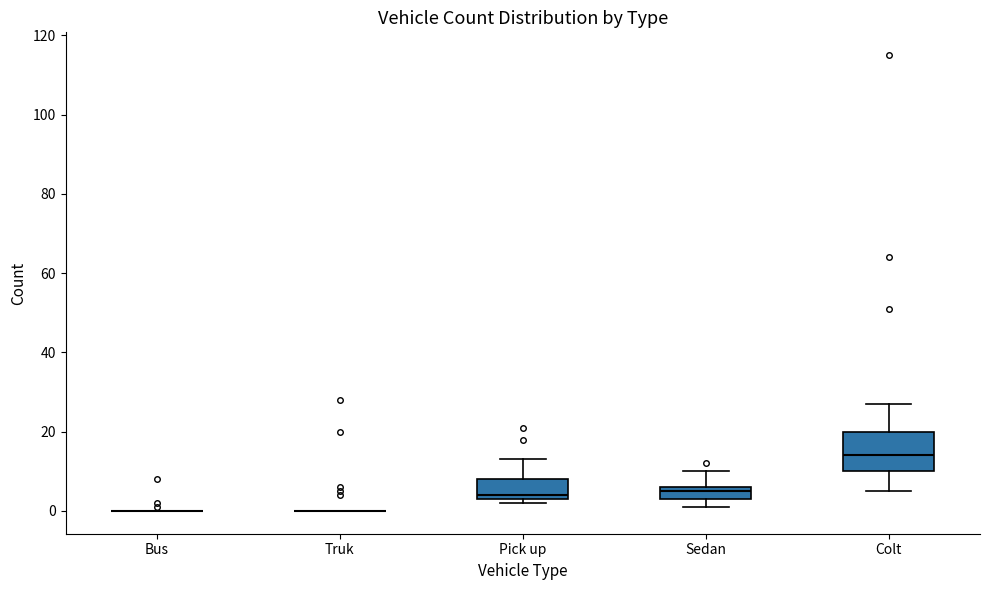

Reading left to right, transcribe this box plot: for each box, give where its median line is, the range the box spans, and where its two whiskers end, as read against the y-axis. The values are not printed on the chart, so give them approximately, as read against the axis.

Bus: box collapsed to a line at 0, whiskers 0 to 0
Truk: box collapsed to a line at 0, whiskers 0 to 0
Pick up: median 4 (just above the box's lower edge), box 4 to 8, whiskers 2 to 14
Sedan: median 6 (just below the box's upper edge), box 4 to 6, whiskers 2 to 10
Colt: median 14, box 10 to 20, whiskers 6 to 28